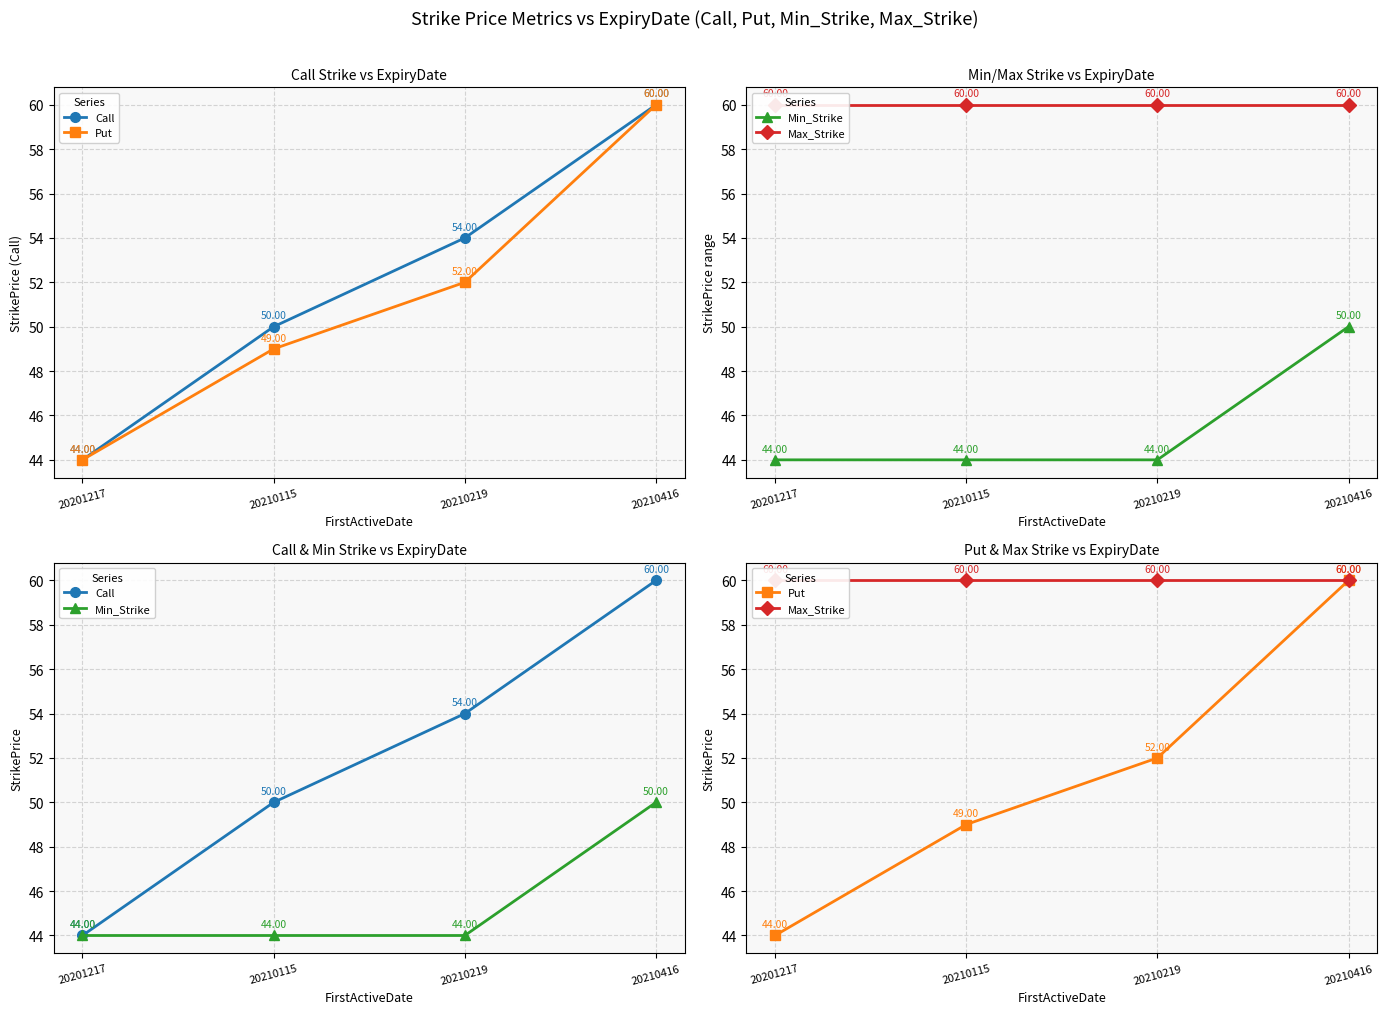

True or false: Call has a value of 60 at 20210416.

True